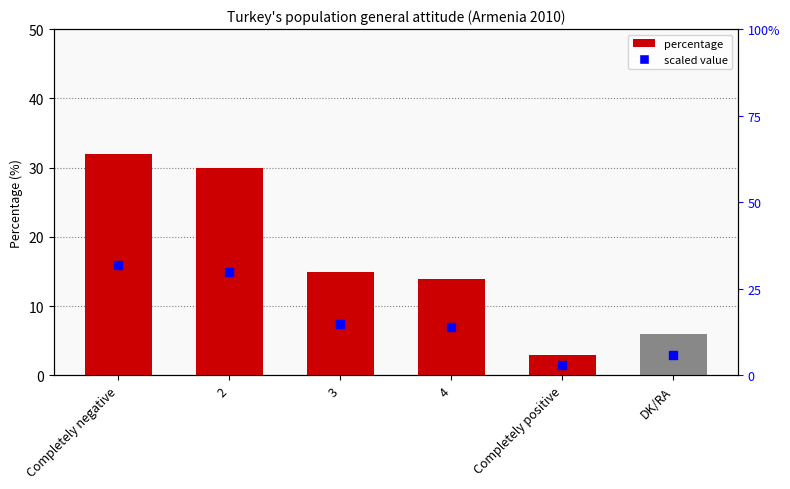

What is the label of the 5th bar from the left?

Completely positive